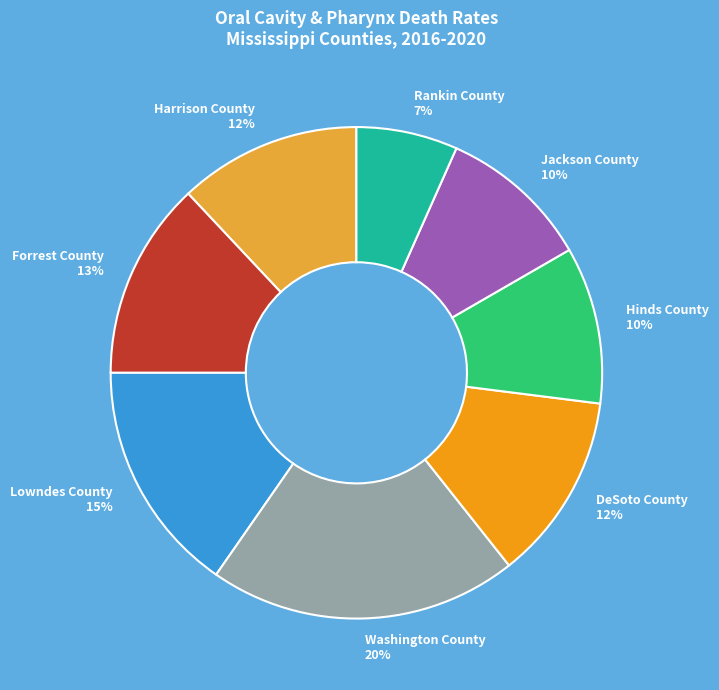

True or false: Rankin County accounts for 15% of the total.

False